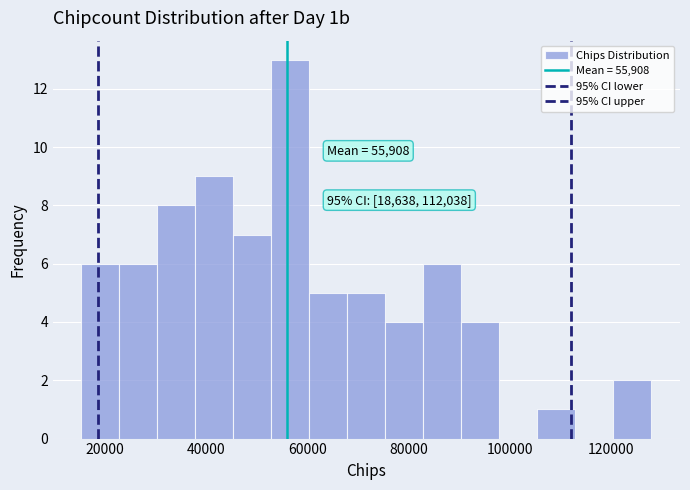

Read against the x-axis, roughly where is the centre of the tallest bar?

56000